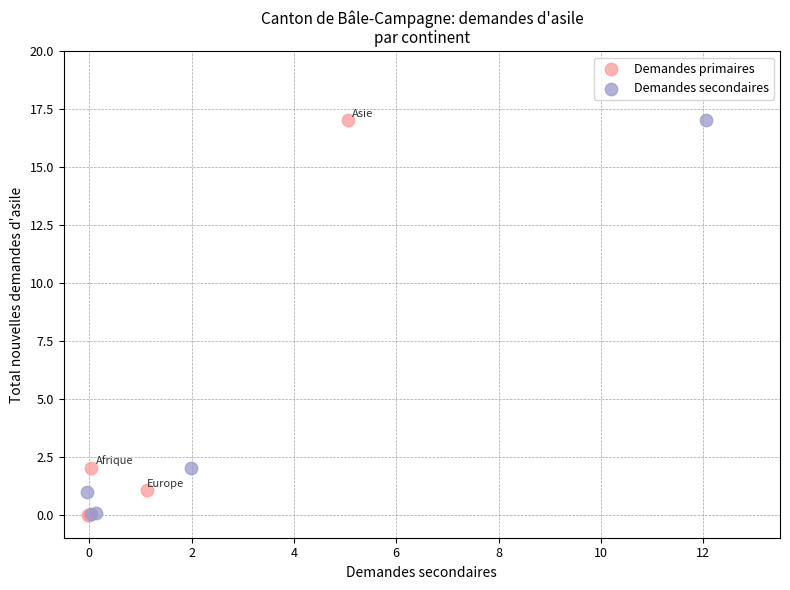

Which series has the widest spread of Y values?

Demandes primaires